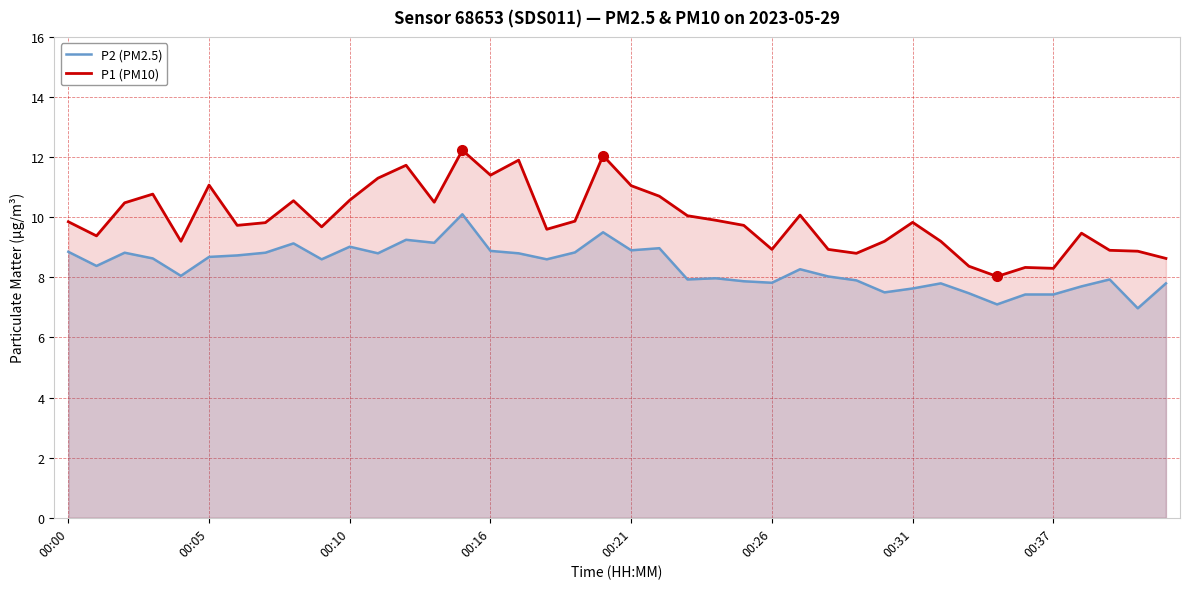

What is the label of the 22nd point from the left?

21